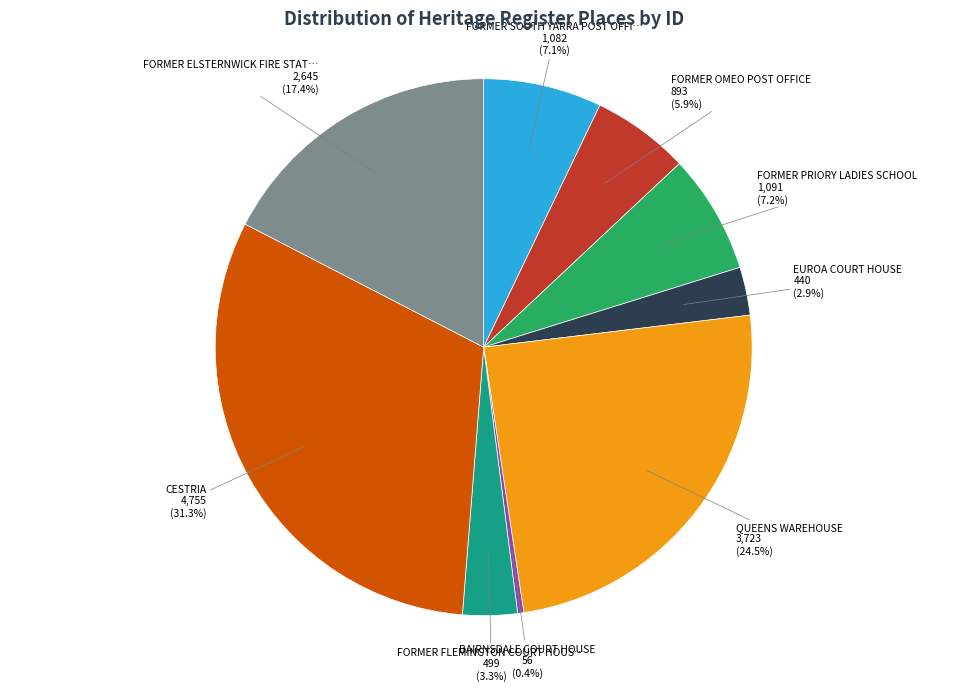

How many segments does this pie chart have?

9